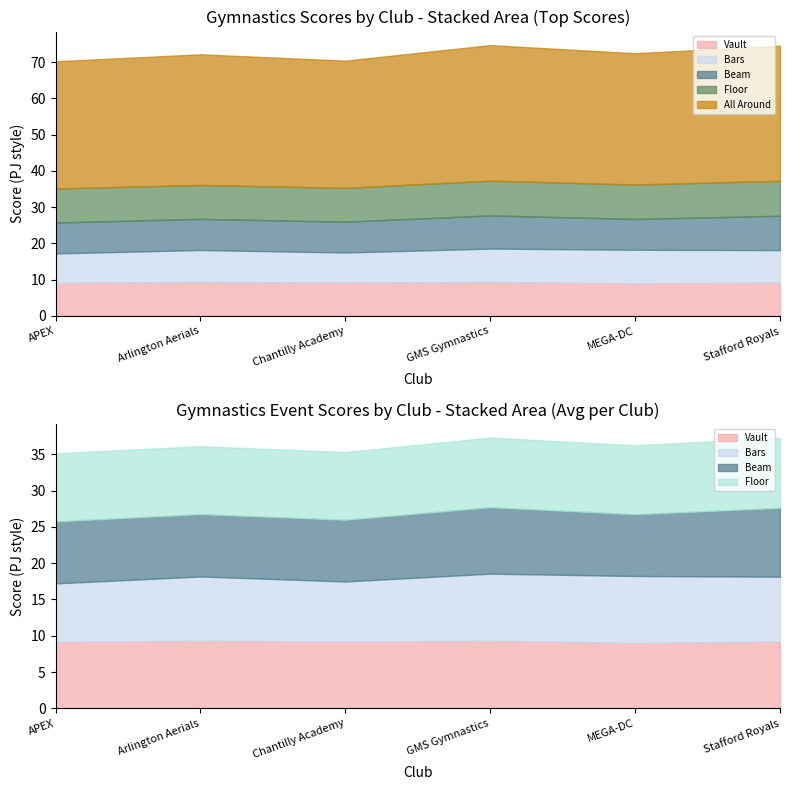

List the series in order of their peak value, lowest first.

Bars, Vault, Beam, Floor, All Around